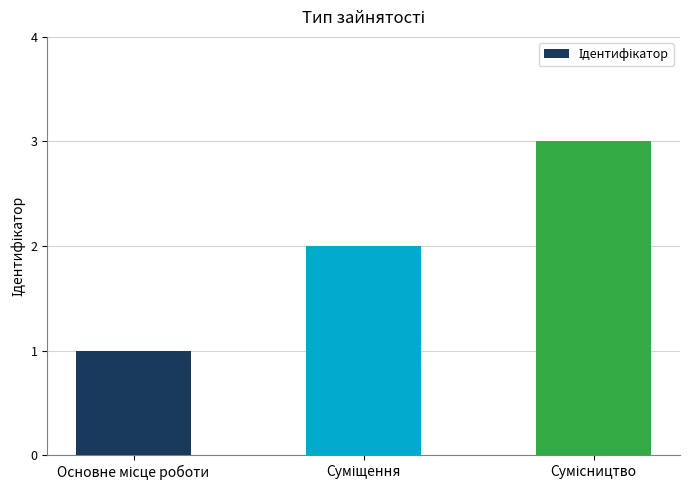

What is the greatest value displayed?

3